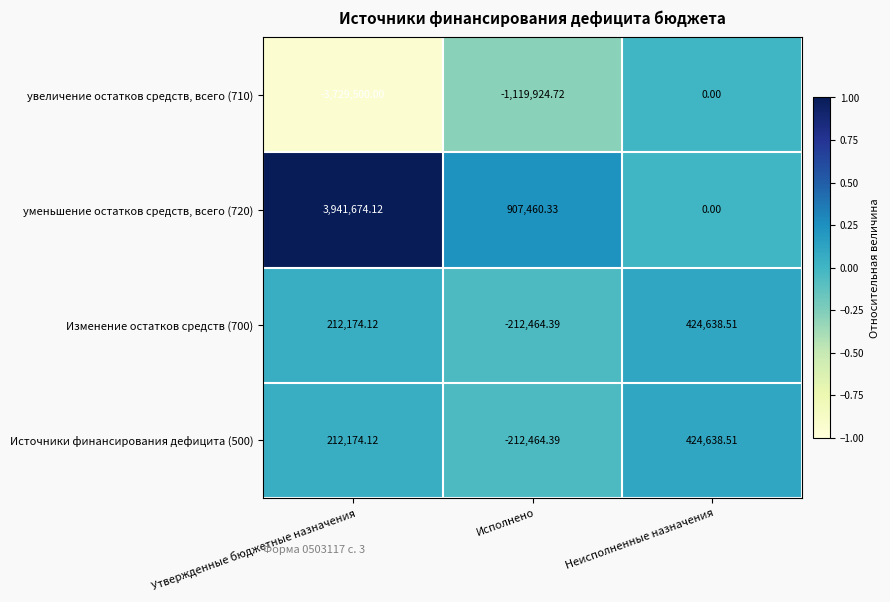

At which category is the sum across all series the highest?

Неисполненные назначения